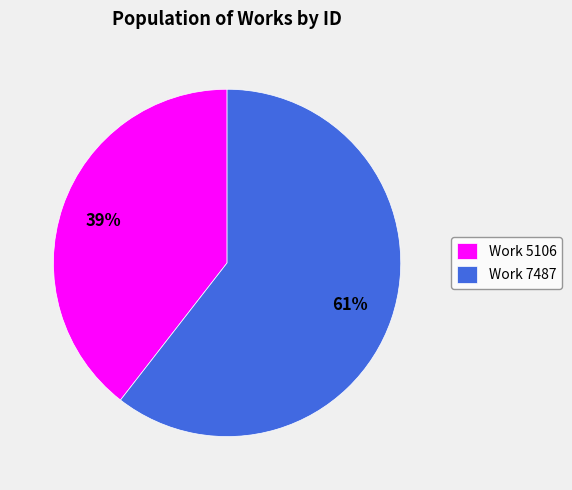

To the nearest percent, what is the combined percentage of Work 5106 and Work 7487?

100%